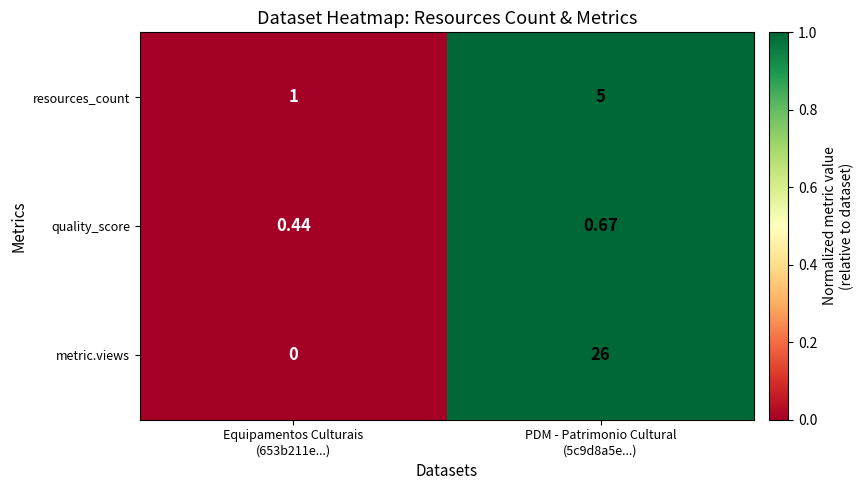

Which series has the widest spread of values?

metric.views